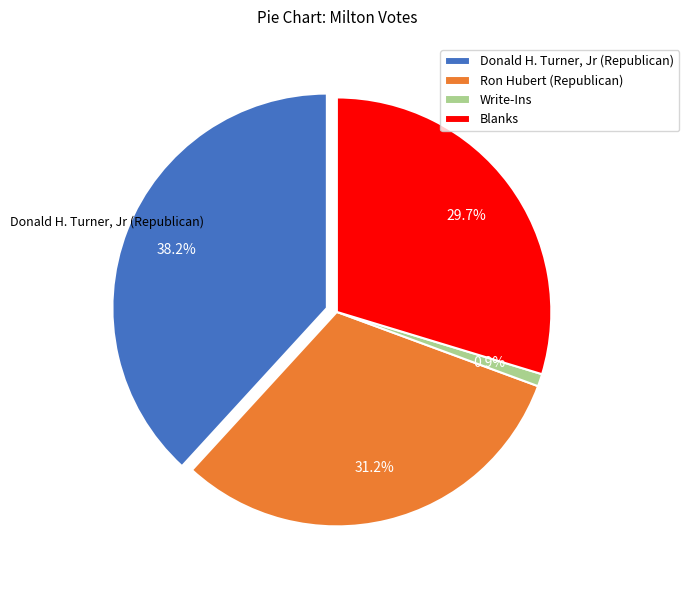

Is there any slice that represents more than half of the pie?

No